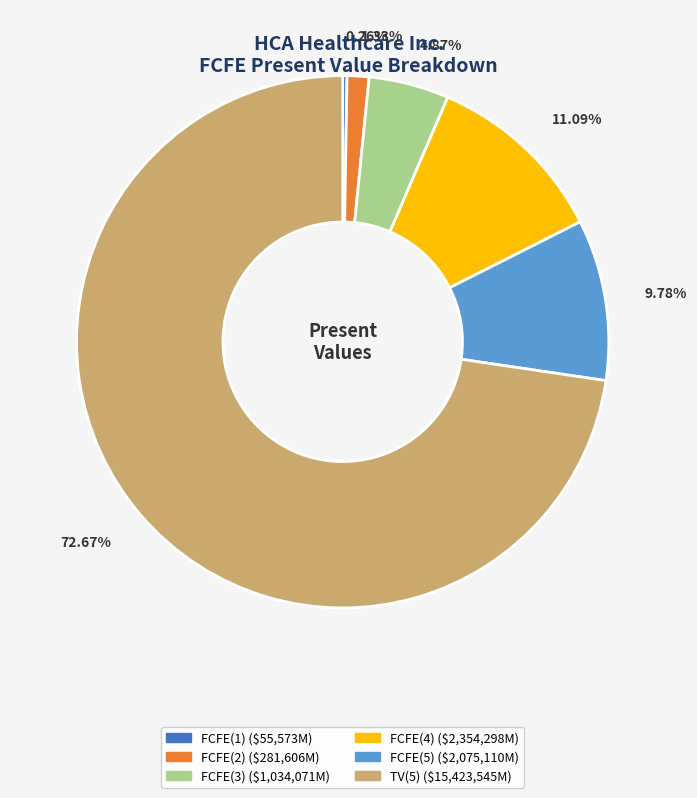

Does TV(5) represent more than half of the total?

Yes